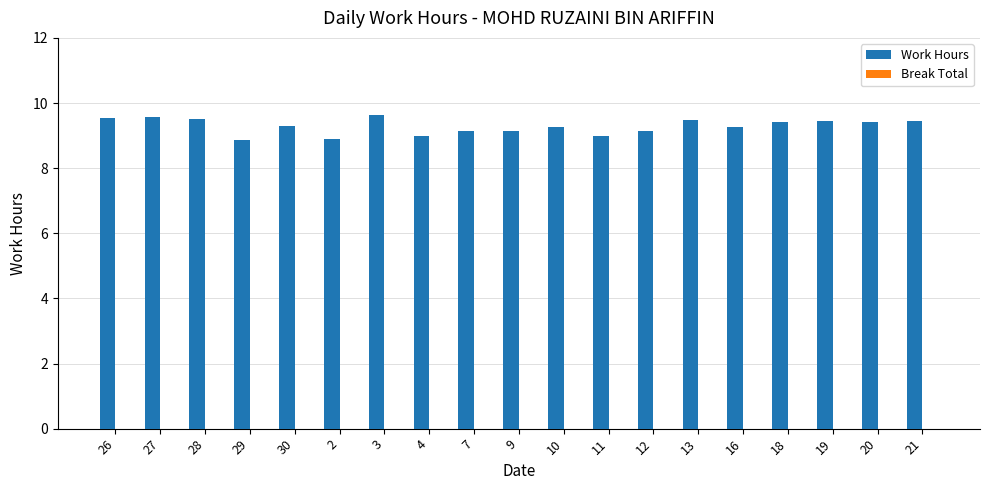

Is it true that the value at 10 is 9.3?

True